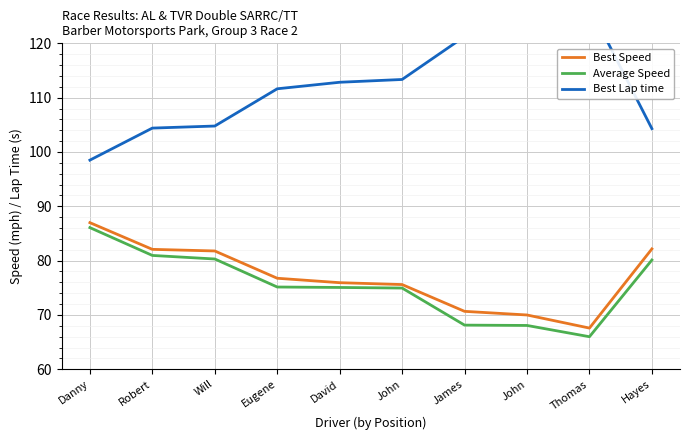

What is the label of the 7th point from the left?

James